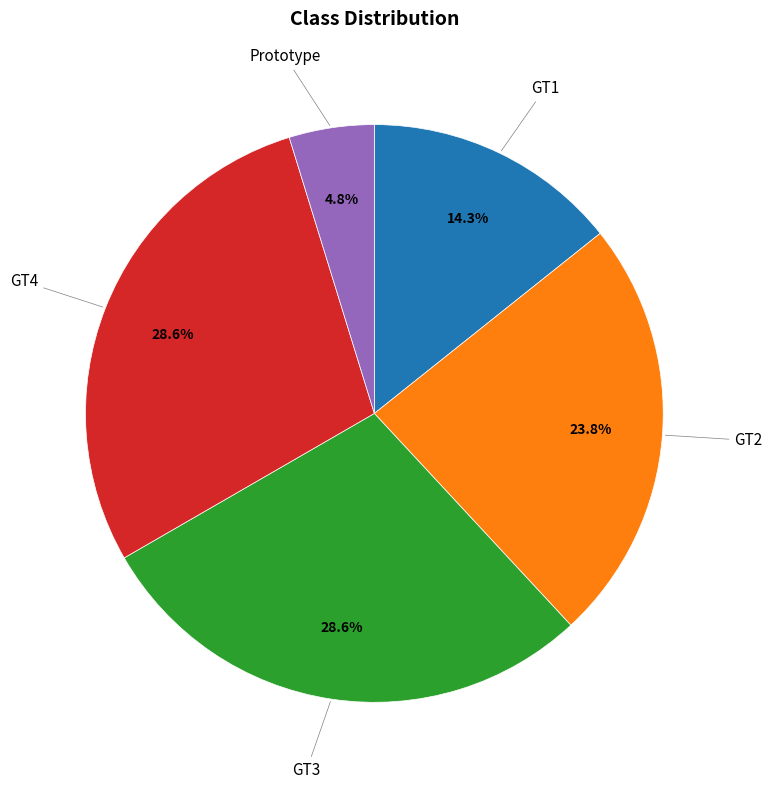

How many segments does this pie chart have?

5